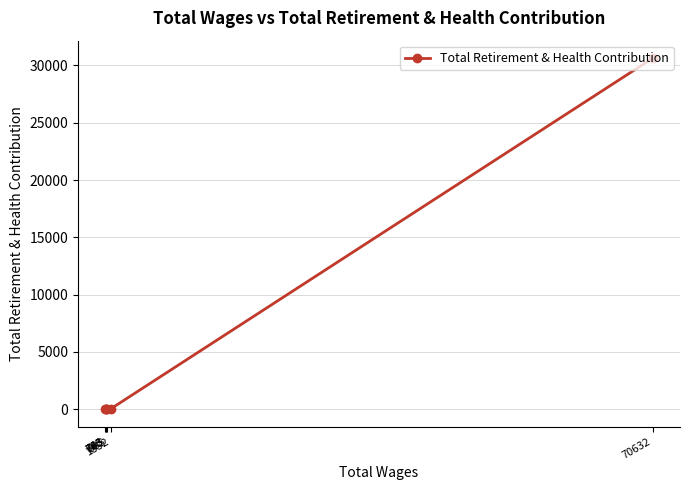

Where is the data nearest to the value 15319?

1352